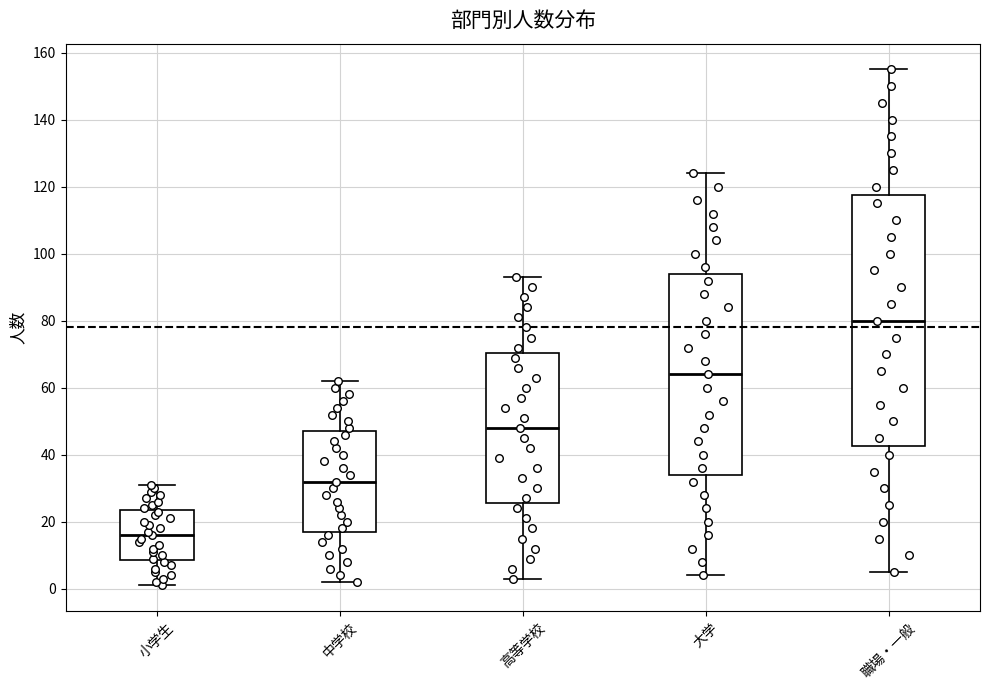

Which box's median line is the lowest?

小学生